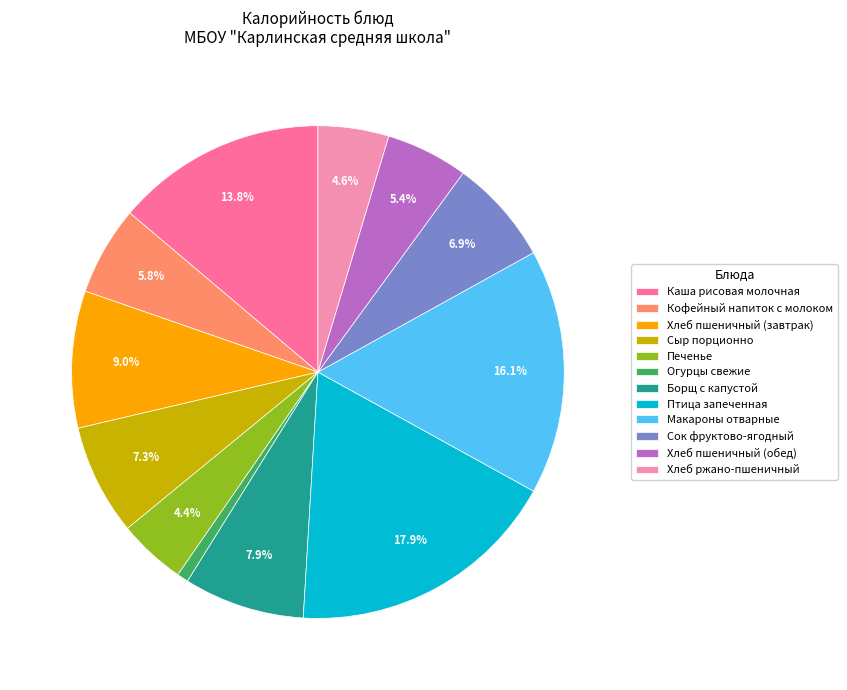

How many segments does this pie chart have?

12